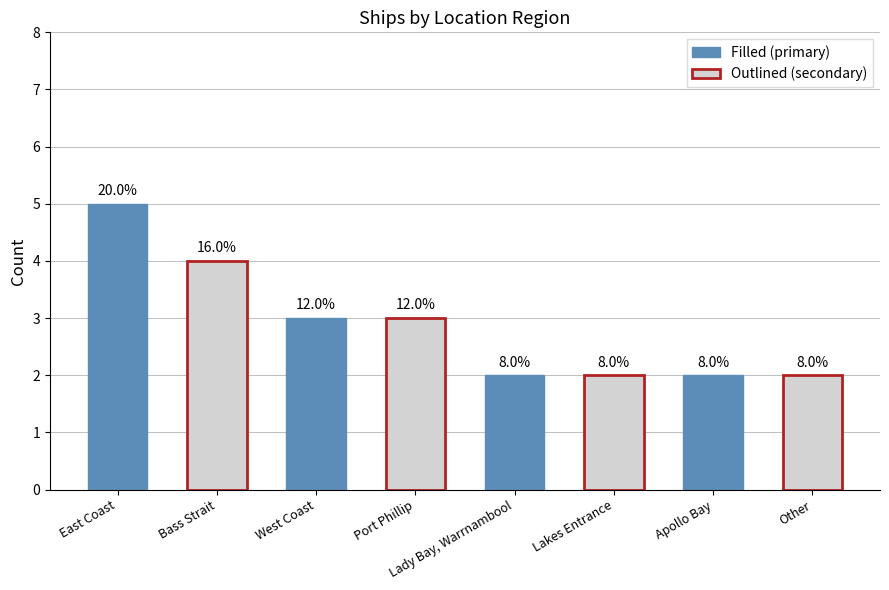

What is the label of the 4th bar from the right?

Lady Bay, Warrnambool